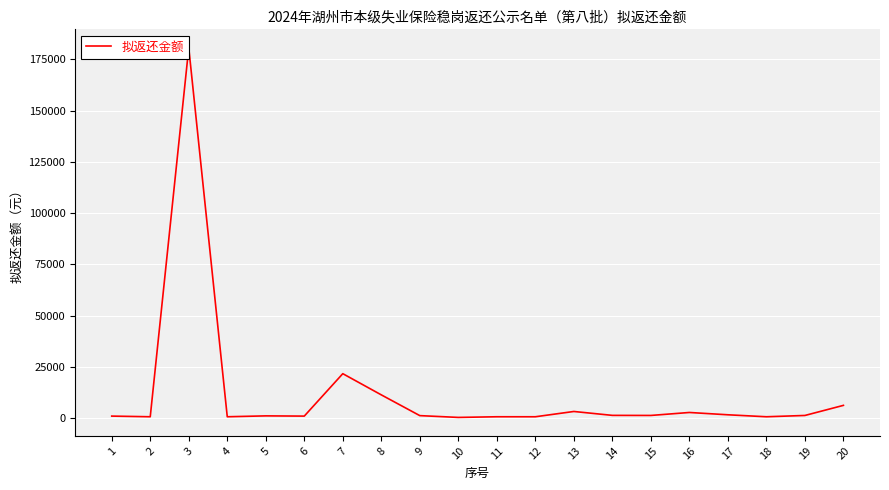

Count the number of data series in this chart.

1